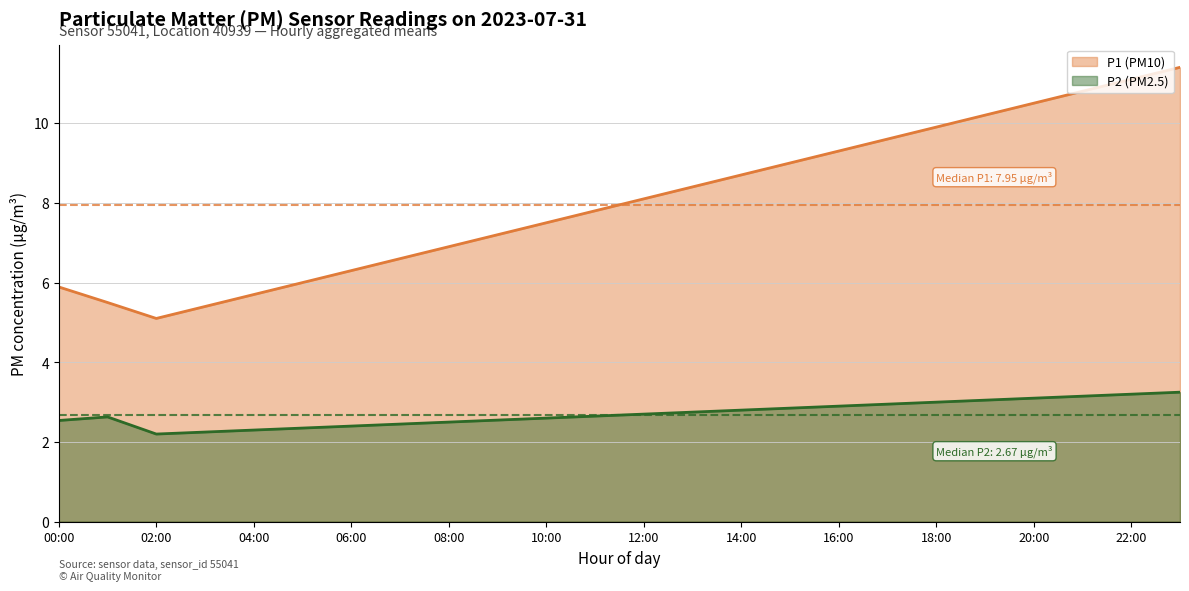

True or false: P1 (PM10) and P2 (PM2.5) intersect in this chart.

False